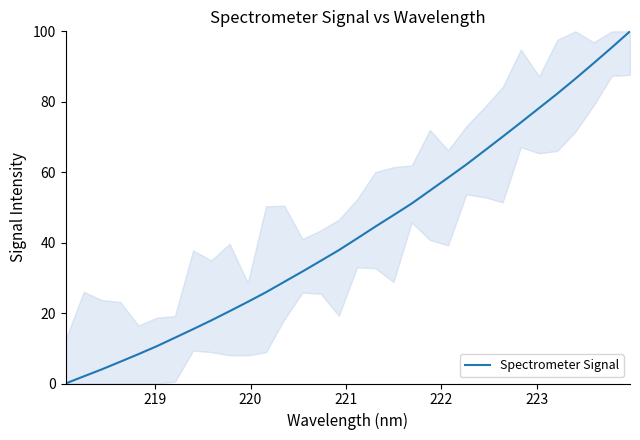

What is the difference between the maximum and minimum values?

100.0